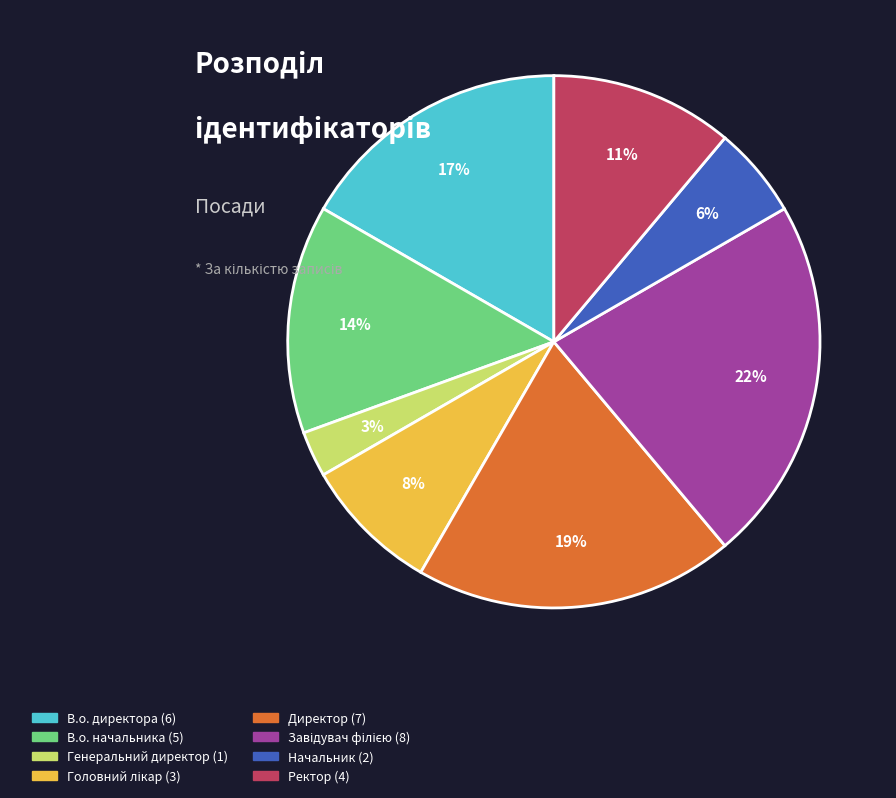

Do Генеральний директор and В.о. директора together represent more than half of the pie?

No